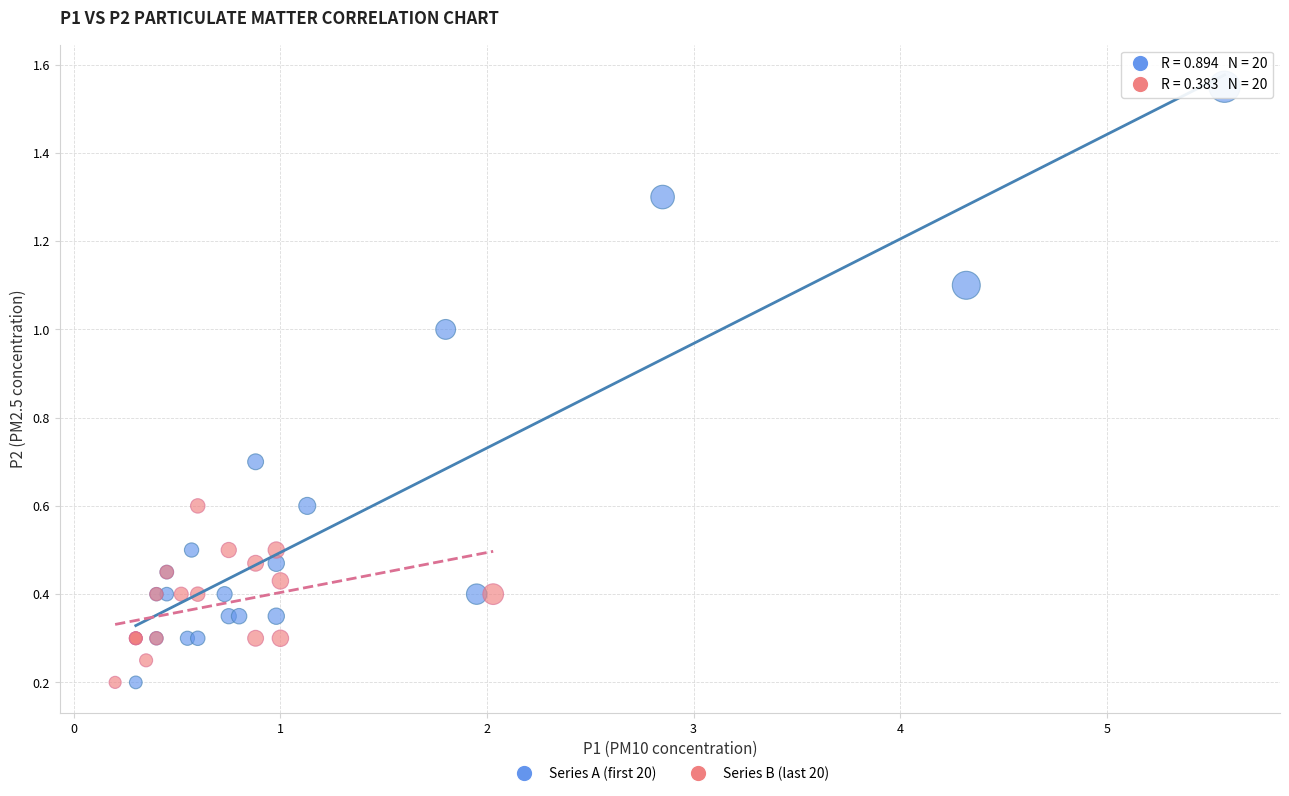

What are all the series names shown in the legend?

Series A (first 20), Series B (last 20)